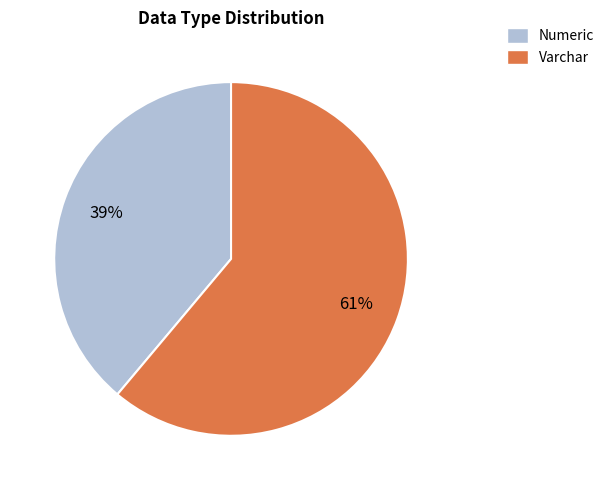

Is the sum of Numeric and Varchar greater than half?

Yes